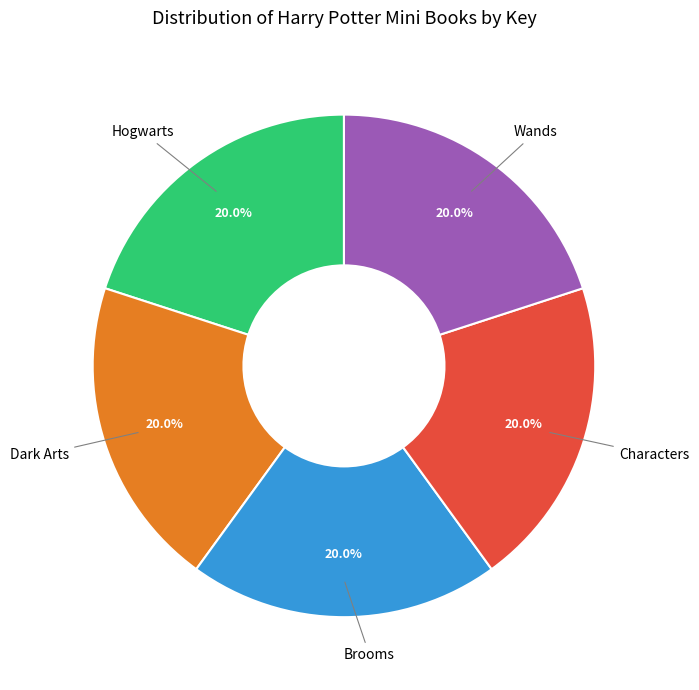

Is there a majority slice in this chart?

No